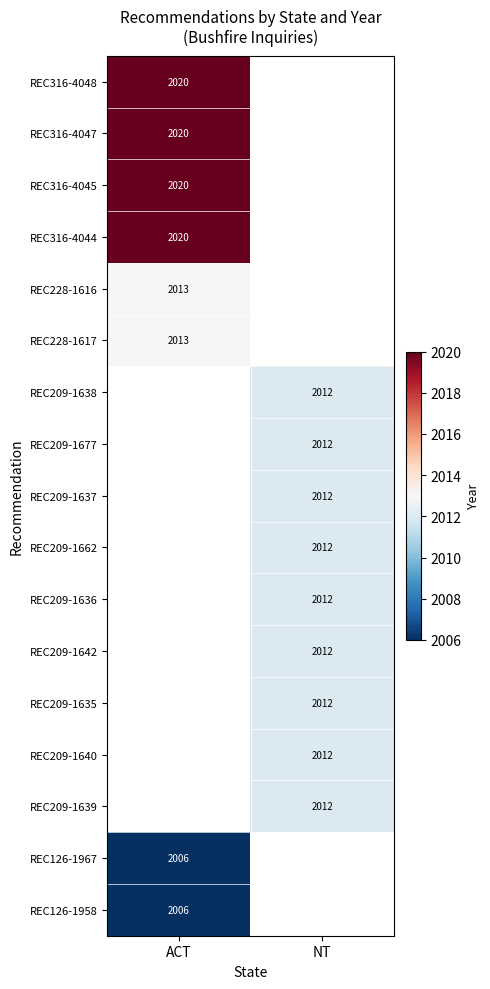

The value of REC126-1967 at ACT is 2006. True or false?

True